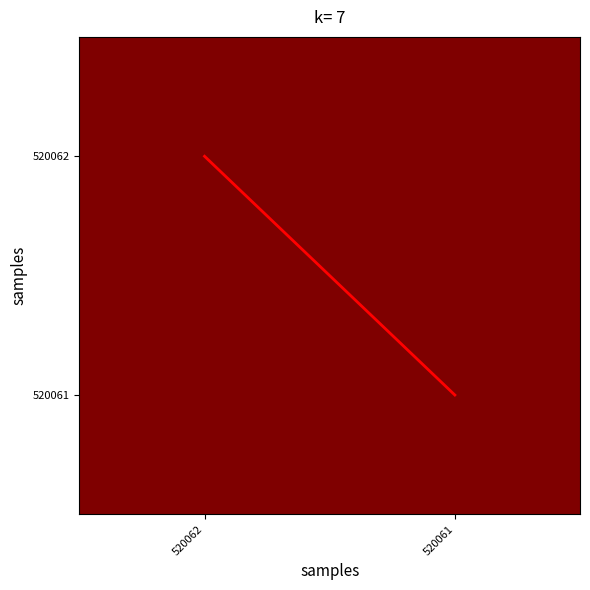

List the series in order of their peak value, highest first.

diagonal, 520062, 520061